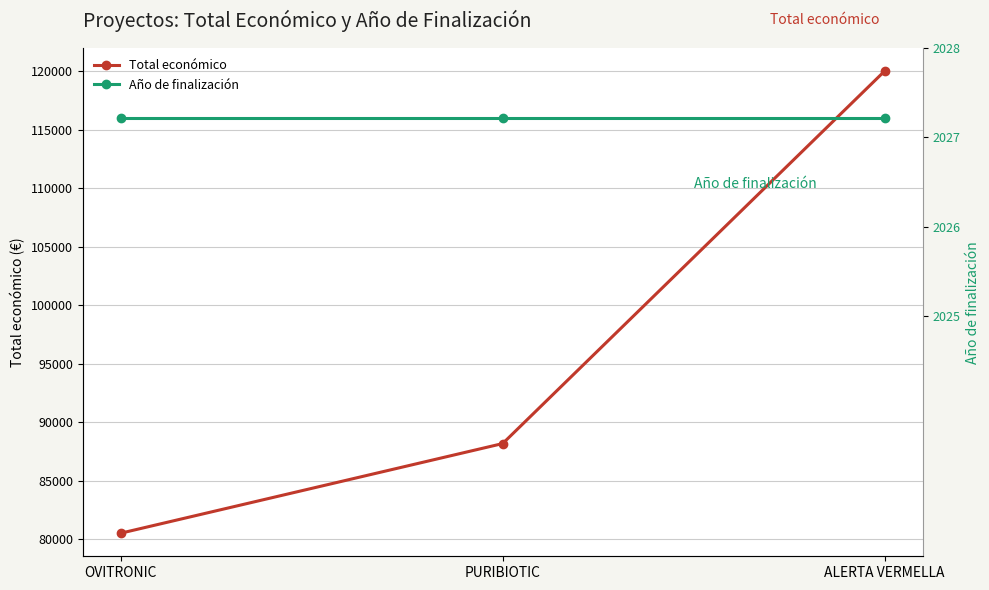

How many values in the Total económico series exceed 88160?

1